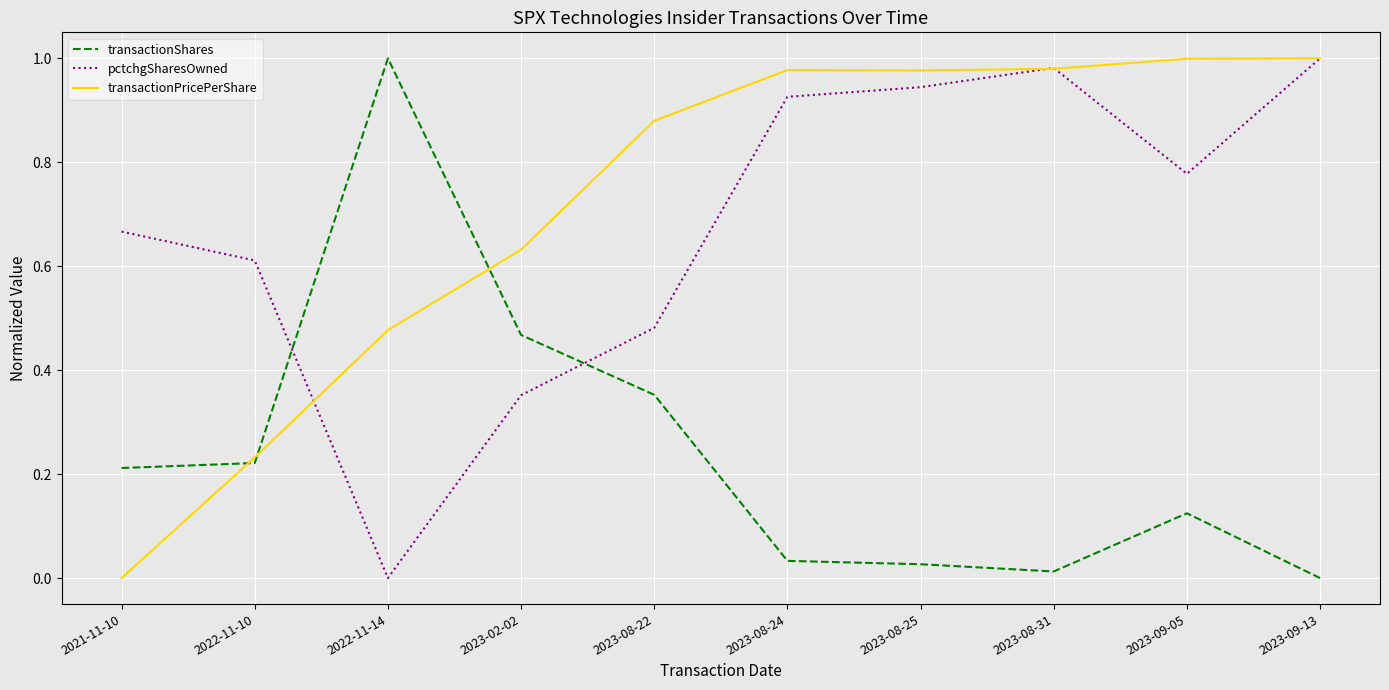

At which label does pctchgSharesOwned reach its minimum?

2022-11-14